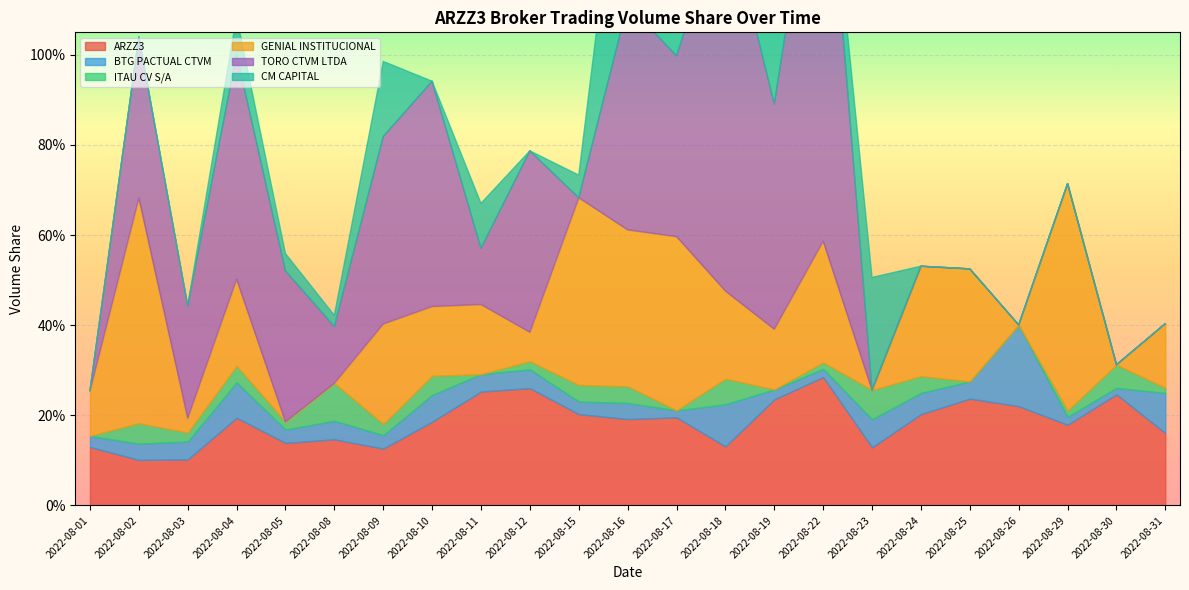

Reading left to right, what are all the values shown in this chart?

ARZZ3: 2022-08-01=0.1	2022-08-02=0.1	2022-08-03=0.1	2022-08-04=0.2	2022-08-05=0.1	2022-08-08=0.1	2022-08-09=0.1	2022-08-10=0.2	2022-08-11=0.3	2022-08-12=0.3	2022-08-15=0.2	2022-08-16=0.2	2022-08-17=0.2	2022-08-18=0.1	2022-08-19=0.2	2022-08-22=0.3	2022-08-23=0.1	2022-08-24=0.2	2022-08-25=0.2	2022-08-26=0.2	2022-08-29=0.2	2022-08-30=0.2	2022-08-31=0.2
BTG PACTUAL CTVM: 2022-08-01=0.0	2022-08-02=0.0	2022-08-03=0.0	2022-08-04=0.1	2022-08-05=0.0	2022-08-08=0.0	2022-08-09=0.0	2022-08-10=0.1	2022-08-11=0.0	2022-08-12=0.0	2022-08-15=0.0	2022-08-16=0.0	2022-08-17=0.0	2022-08-18=0.1	2022-08-19=0.0	2022-08-22=0.0	2022-08-23=0.1	2022-08-24=0.0	2022-08-25=0.0	2022-08-26=0.2	2022-08-29=0.0	2022-08-30=0.0	2022-08-31=0.1
ITAU CV S/A: 2022-08-01=0.0	2022-08-02=0.0	2022-08-03=0.0	2022-08-04=0.0	2022-08-05=0.0	2022-08-08=0.1	2022-08-09=0.0	2022-08-10=0.0	2022-08-11=0.0	2022-08-12=0.0	2022-08-15=0.0	2022-08-16=0.0	2022-08-17=0.0	2022-08-18=0.1	2022-08-19=0.0	2022-08-22=0.0	2022-08-23=0.1	2022-08-24=0.0	2022-08-25=0.0	2022-08-26=0.0	2022-08-29=0.0	2022-08-30=0.1	2022-08-31=0.0
GENIAL INSTITUCIONAL: 2022-08-01=0.1	2022-08-02=0.5	2022-08-03=0.0	2022-08-04=0.2	2022-08-05=0.0	2022-08-08=0.0	2022-08-09=0.2	2022-08-10=0.2	2022-08-11=0.2	2022-08-12=0.1	2022-08-15=0.4	2022-08-16=0.3	2022-08-17=0.4	2022-08-18=0.2	2022-08-19=0.1	2022-08-22=0.3	2022-08-23=0.0	2022-08-24=0.2	2022-08-25=0.2	2022-08-26=0.0	2022-08-29=0.5	2022-08-30=0.0	2022-08-31=0.1
TORO CTVM LTDA: 2022-08-01=0.0	2022-08-02=0.4	2022-08-03=0.2	2022-08-04=0.5	2022-08-05=0.3	2022-08-08=0.1	2022-08-09=0.4	2022-08-10=0.5	2022-08-11=0.1	2022-08-12=0.4	2022-08-15=0.0	2022-08-16=0.5	2022-08-17=0.4	2022-08-18=0.9	2022-08-19=0.5	2022-08-22=1.0	2022-08-23=0.0	2022-08-24=0.0	2022-08-25=0.0	2022-08-26=0.0	2022-08-29=0.0	2022-08-30=0.0	2022-08-31=0.0
CM CAPITAL: 2022-08-01=0.0	2022-08-02=0.0	2022-08-03=0.0	2022-08-04=0.1	2022-08-05=0.0	2022-08-08=0.0	2022-08-09=0.2	2022-08-10=0.0	2022-08-11=0.1	2022-08-12=0.0	2022-08-15=0.1	2022-08-16=0.5	2022-08-17=0.3	2022-08-18=0.0	2022-08-19=0.2	2022-08-22=0.0	2022-08-23=0.2	2022-08-24=0.0	2022-08-25=0.0	2022-08-26=0.0	2022-08-29=0.0	2022-08-30=0.0	2022-08-31=0.0